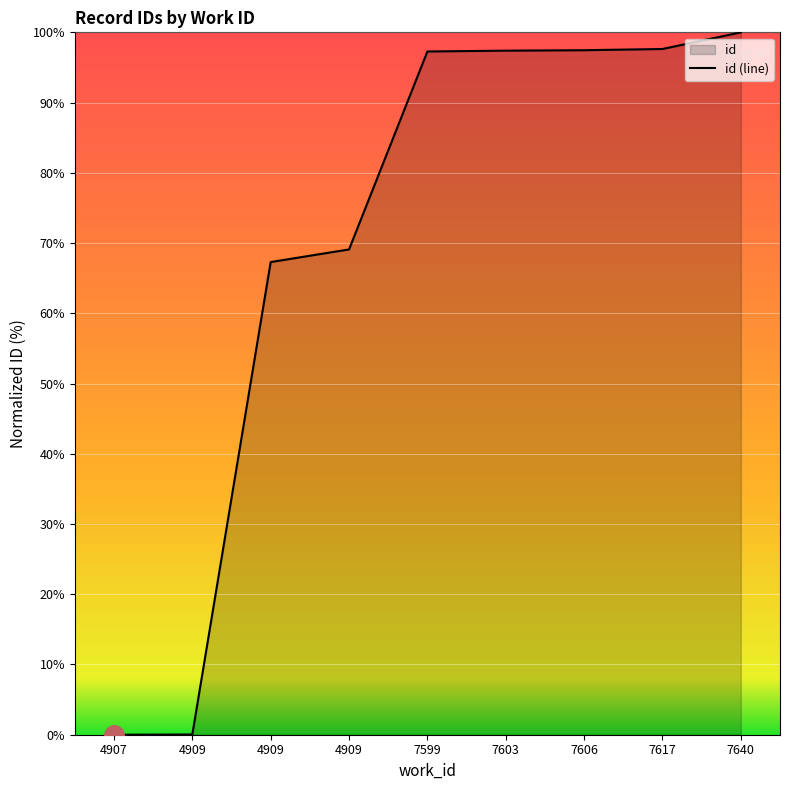

What is the maximum value shown in the chart?

100.0